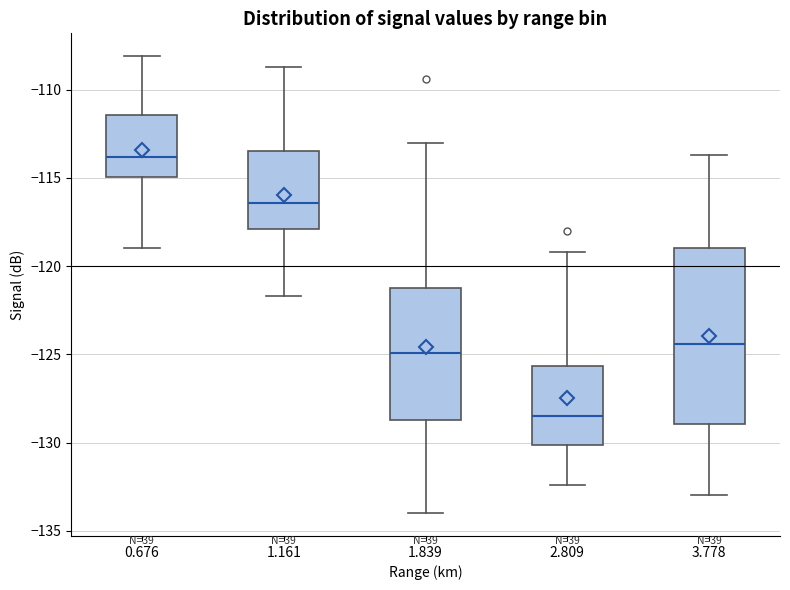

Comparing the boxes themselves (not the whiskers), which one is the tallest?

3.778